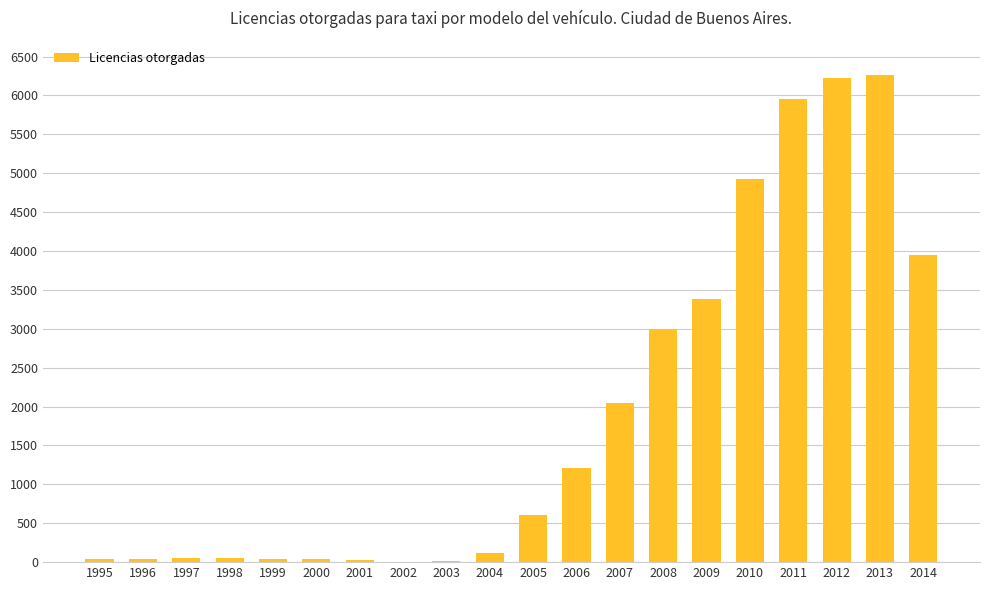

What is the greatest value displayed?

6269